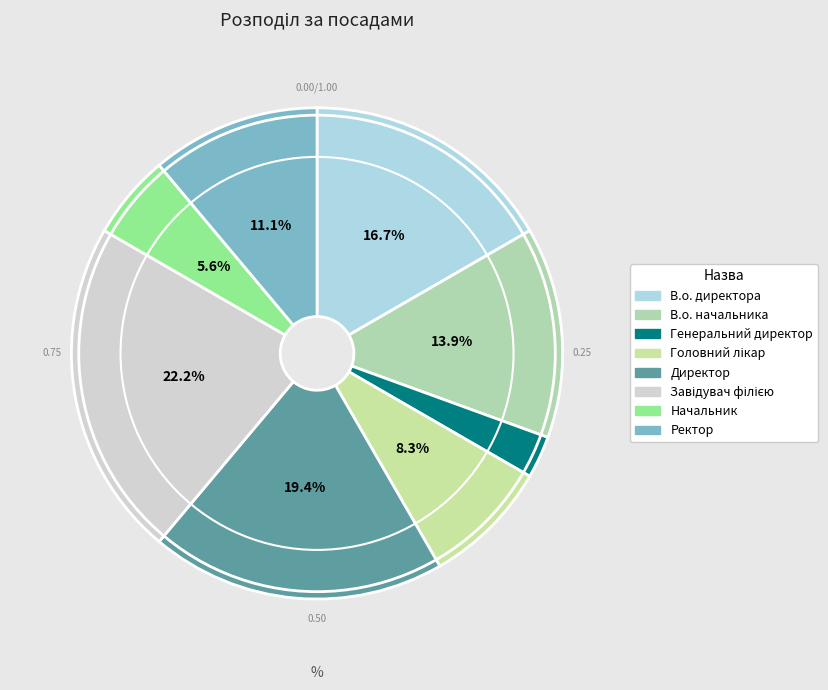

What is the smallest slice in the pie chart?

Генеральний директор